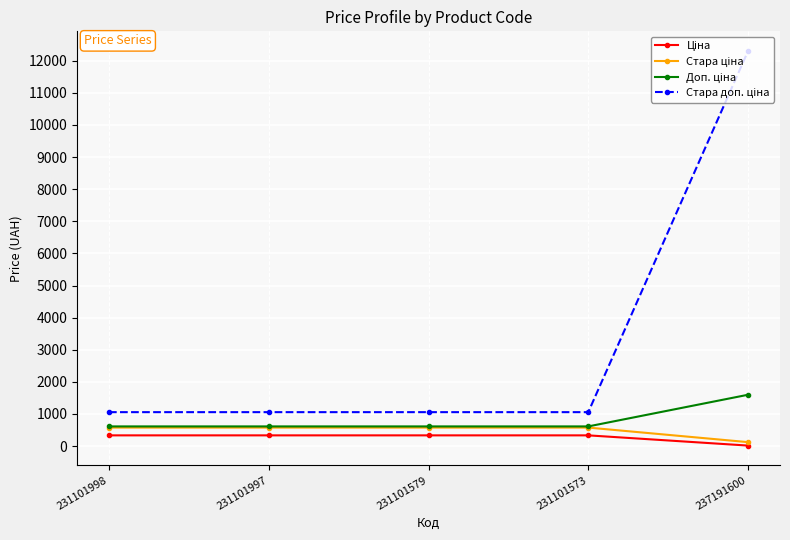

What is the total value across all series at 231101998?

2581.2